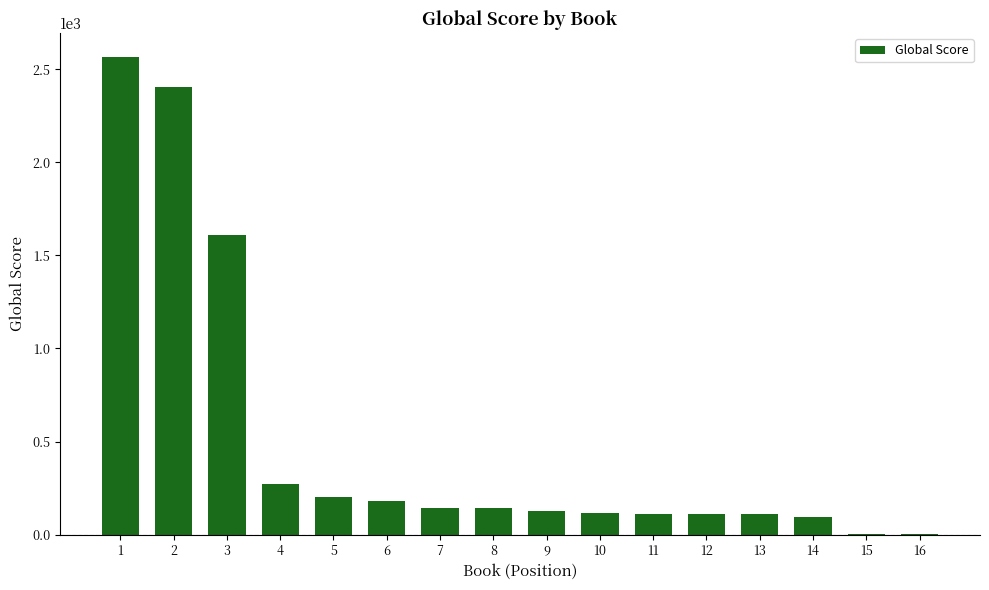

What is the average value?

511